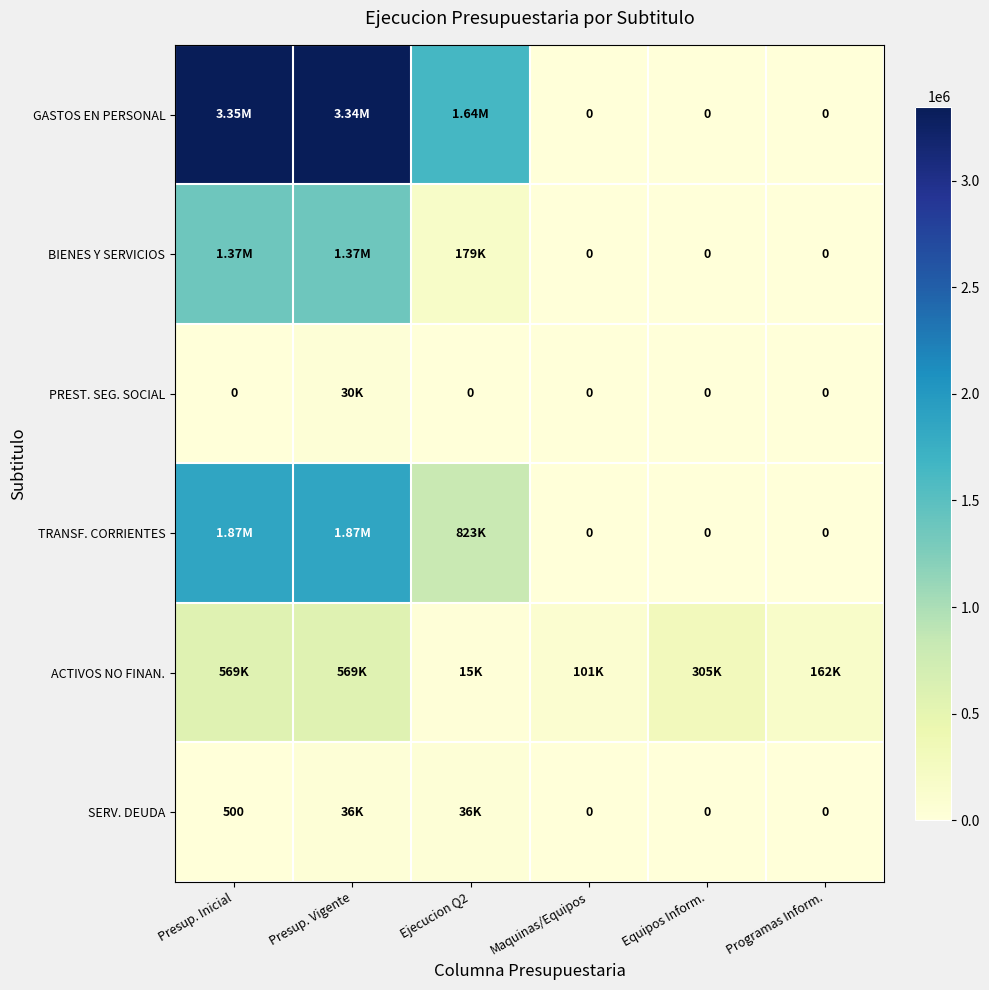

Is it true that GASTOS EN PERSONAL equals 4647546 at Presup. Vigente?

False